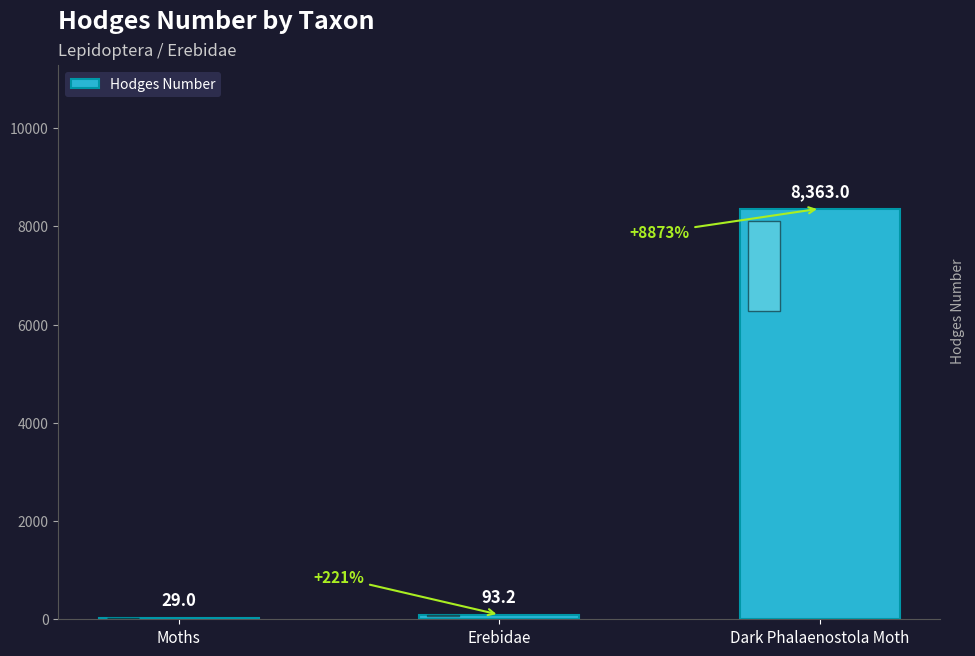

Are the bars horizontal?

No